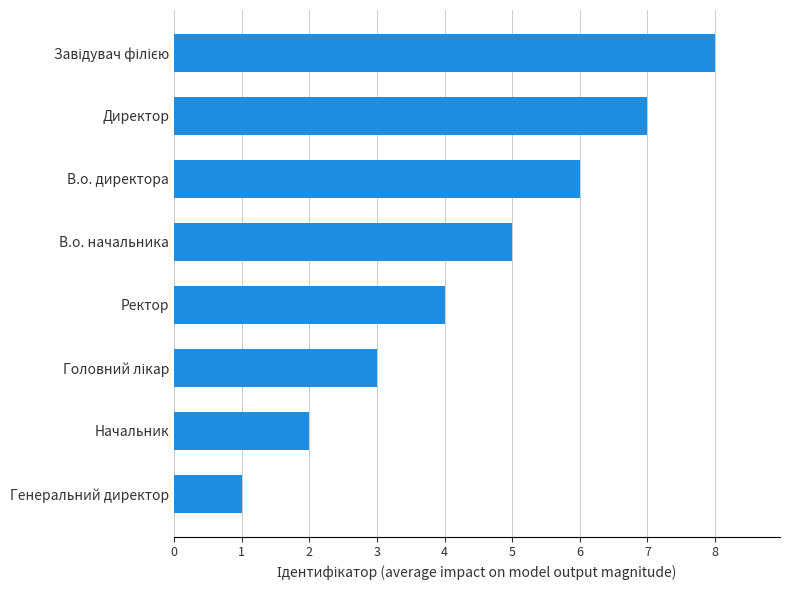

At which label is the value closest to 4?

Ректор